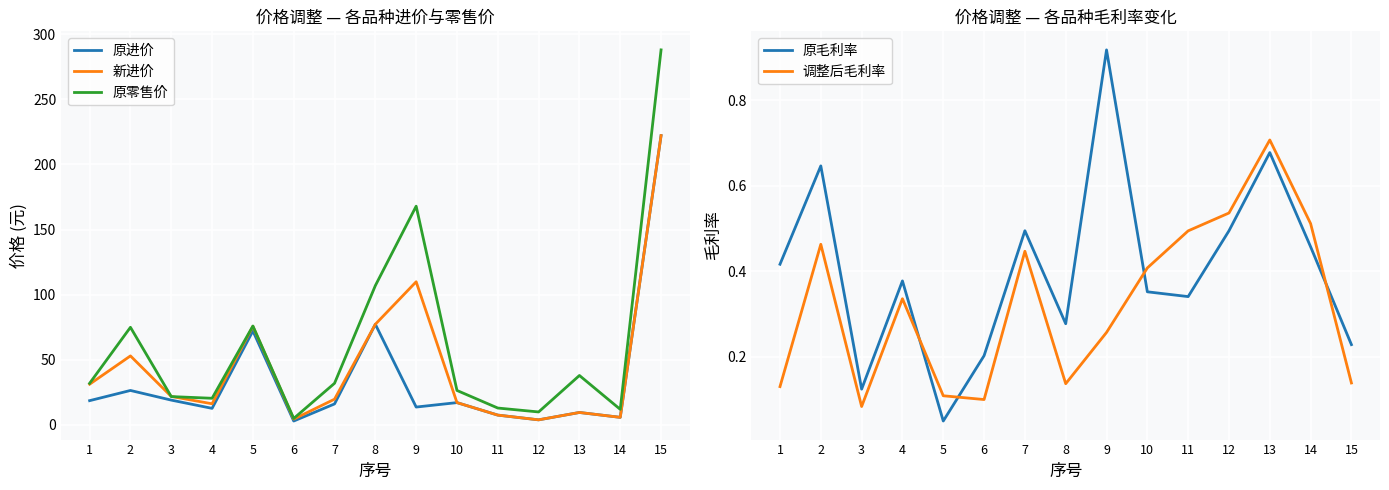

How many data points does each series have?

15